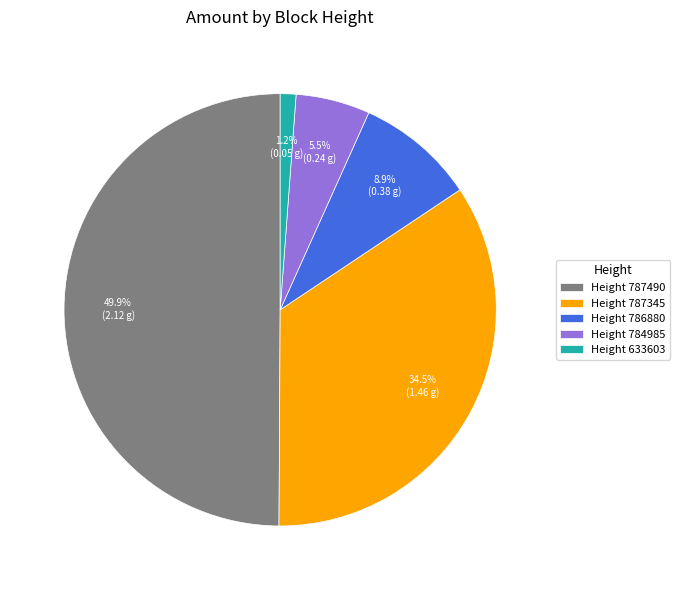

Between Height 787345 and Height 787490, which is larger?

Height 787490